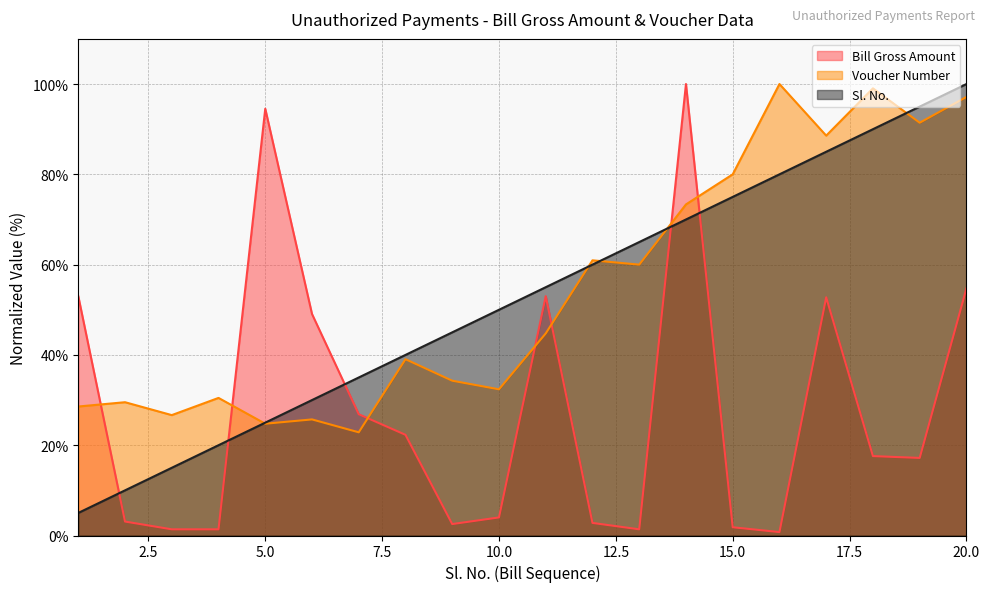

True or false: Bill Gross Amount has a value of 26.9 at 7.

True